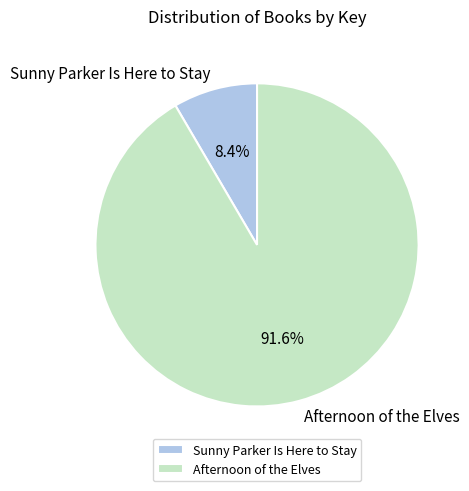

Is the sum of Sunny Parker Is Here to Stay and Afternoon of the Elves greater than half?

Yes